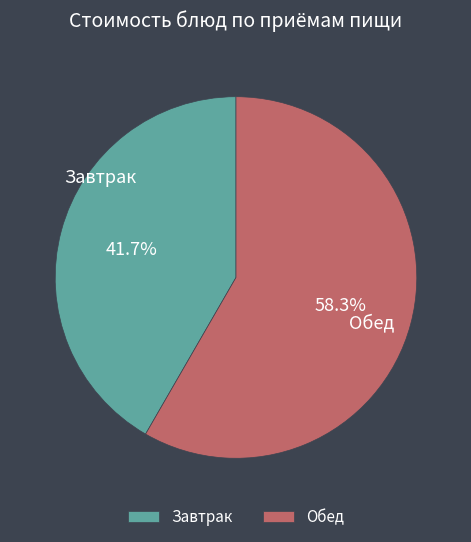

How much of the chart is everything except Завтрак?

58.3%